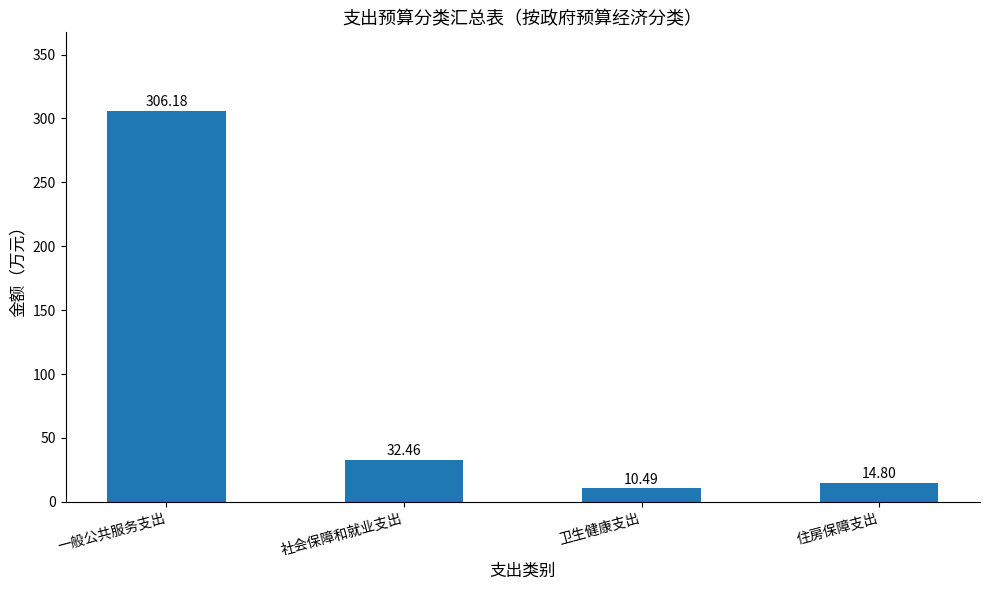

What is the label of the 4th bar from the right?

一般公共服务支出